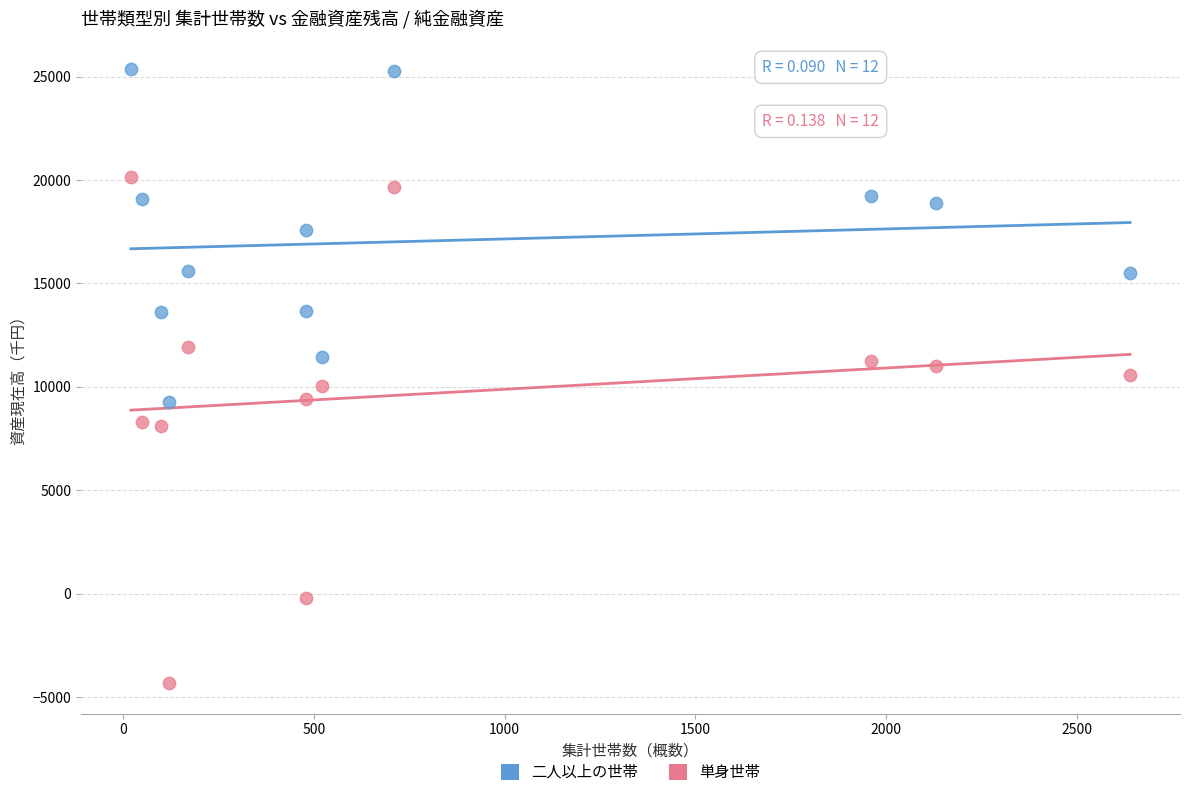

Which series contains the highest Y value?

二人以上の世帯